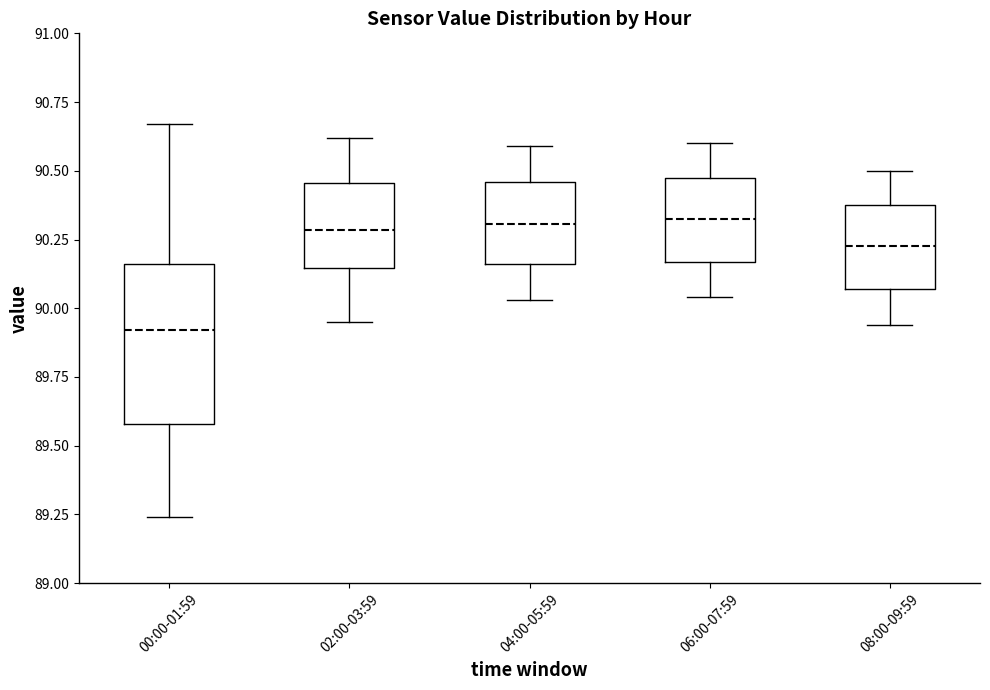

Reading left to right, transcribe this box plot: for each box, give where its median line is, the range the box spans, and where its two whiskers end, as read against the y-axis. The values are not printed on the chart, so give them approximately, as read against the axis.

00:00-01:59: median 89.90, box 89.60 to 90.15, whiskers 89.25 to 90.65
02:00-03:59: median 90.30, box 90.15 to 90.45, whiskers 89.95 to 90.60
04:00-05:59: median 90.30, box 90.15 to 90.45, whiskers 90.05 to 90.60
06:00-07:59: median 90.35, box 90.15 to 90.50, whiskers 90.05 to 90.60
08:00-09:59: median 90.25, box 90.05 to 90.40, whiskers 89.95 to 90.50